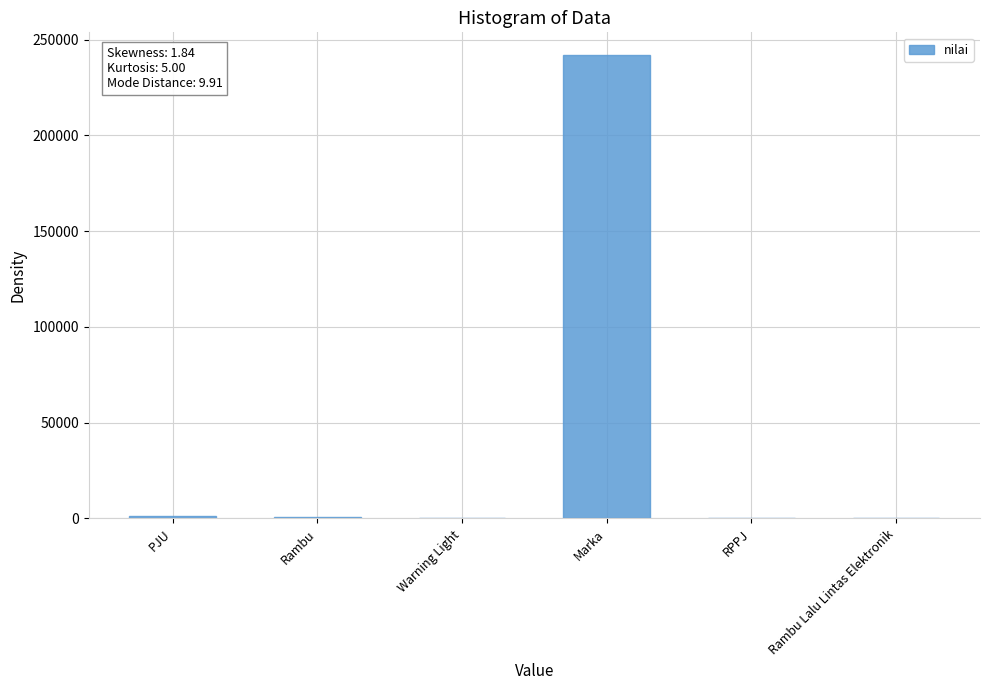

Which has a higher value, Marka or Warning Light?

Marka